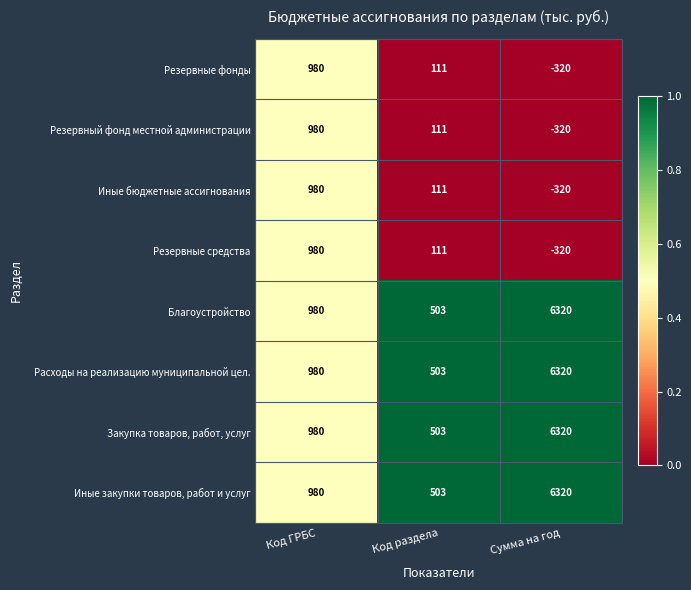

Reading left to right, extract all data points from this chart.

Резервные фонды: Код ГРБС=980	Код раздела=111	Сумма на год=-320
Резервный фонд местной администрации: Код ГРБС=980	Код раздела=111	Сумма на год=-320
Иные бюджетные ассигнования: Код ГРБС=980	Код раздела=111	Сумма на год=-320
Резервные средства: Код ГРБС=980	Код раздела=111	Сумма на год=-320
Благоустройство: Код ГРБС=980	Код раздела=503	Сумма на год=6320
Расходы на реализацию муниципальной цел.: Код ГРБС=980	Код раздела=503	Сумма на год=6320
Закупка товаров, работ, услуг: Код ГРБС=980	Код раздела=503	Сумма на год=6320
Иные закупки товаров, работ и услуг: Код ГРБС=980	Код раздела=503	Сумма на год=6320